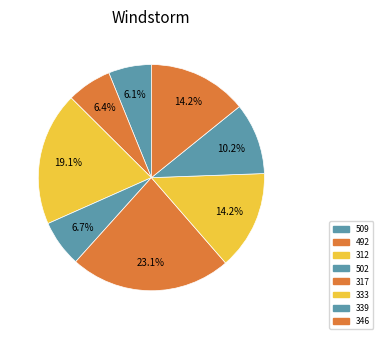

What is the smallest slice in the pie chart?

509